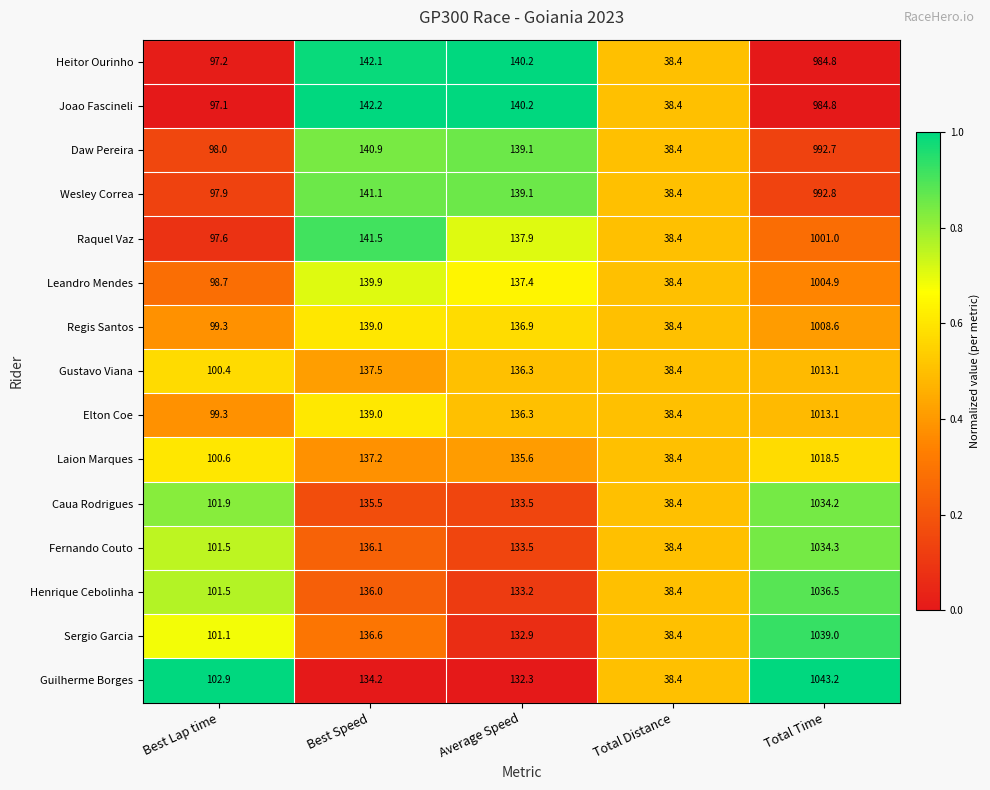

What is the sum of the Fernando Couto values at Total Time and Best Lap time?

1135.8